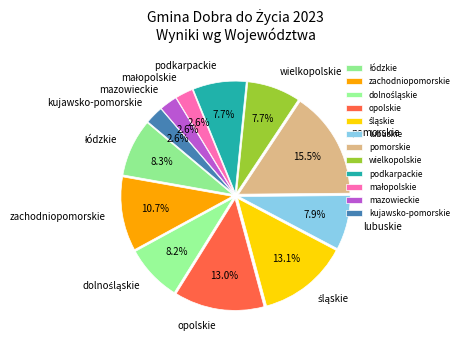

How many slices are in this pie chart?

12